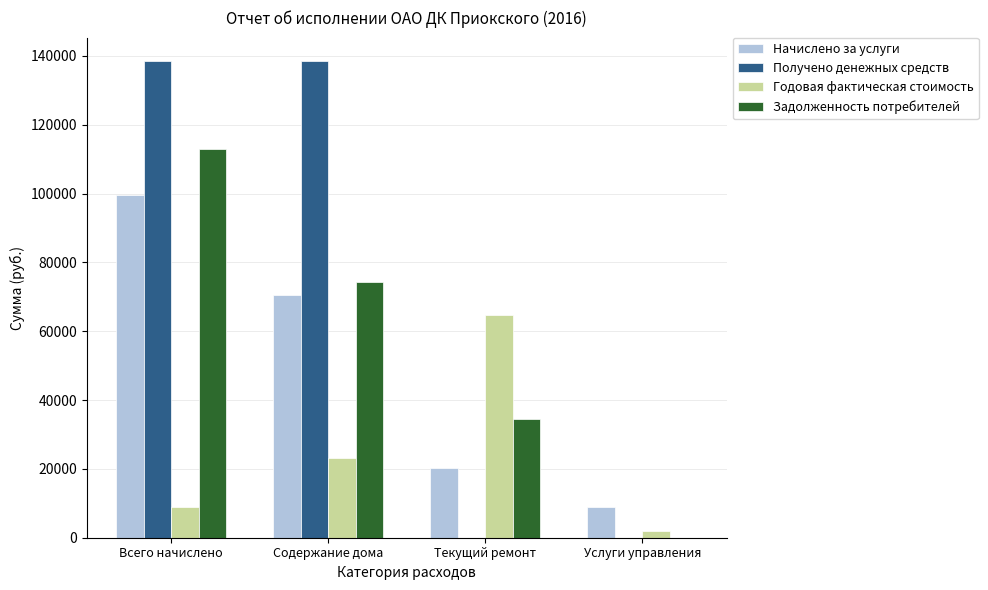

Where is Годовая фактическая стоимость nearest to the value 33379?

Содержание дома